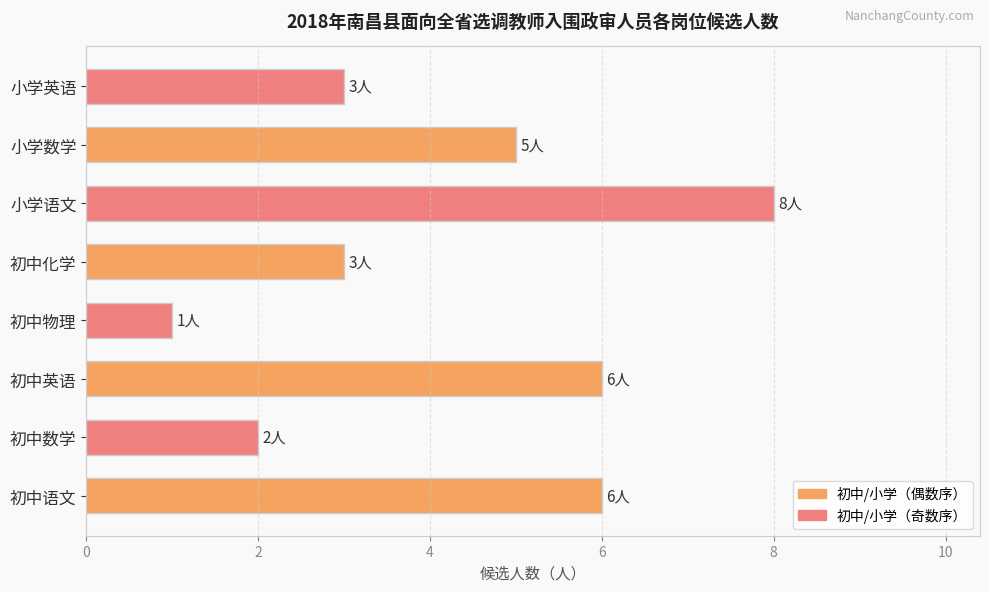

What is the change in value from 初中化学 to 小学数学?

+2